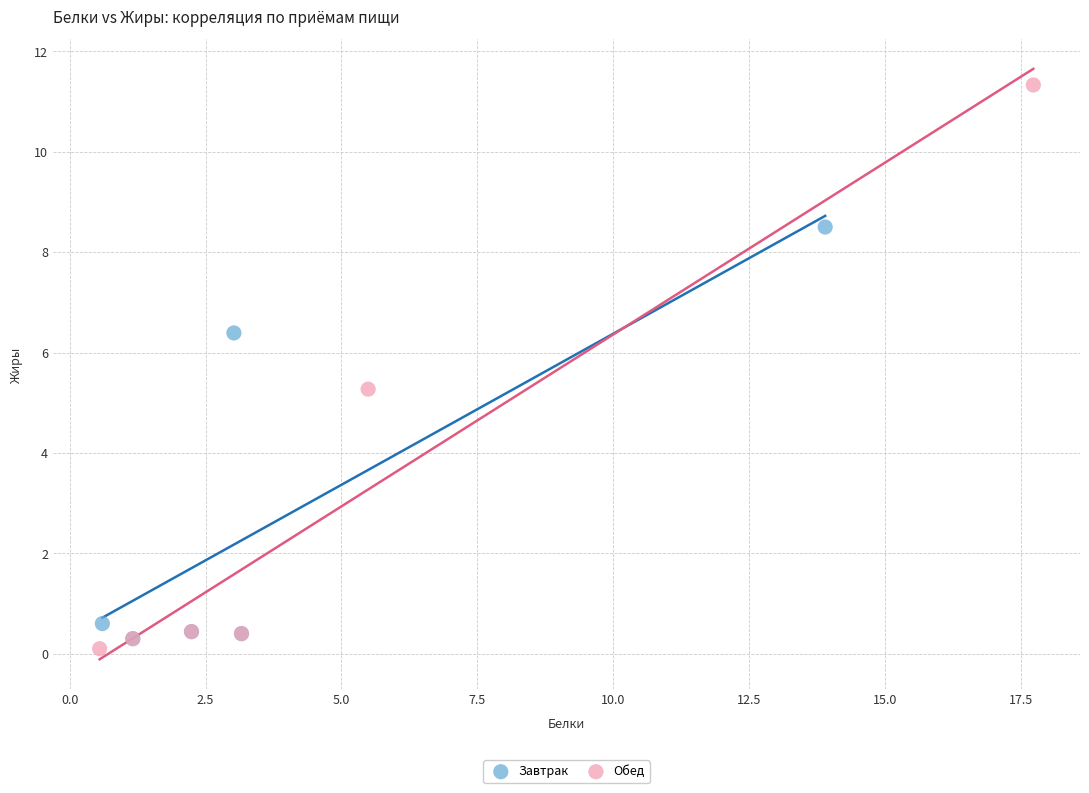

Which series has the widest spread of Y values?

Обед